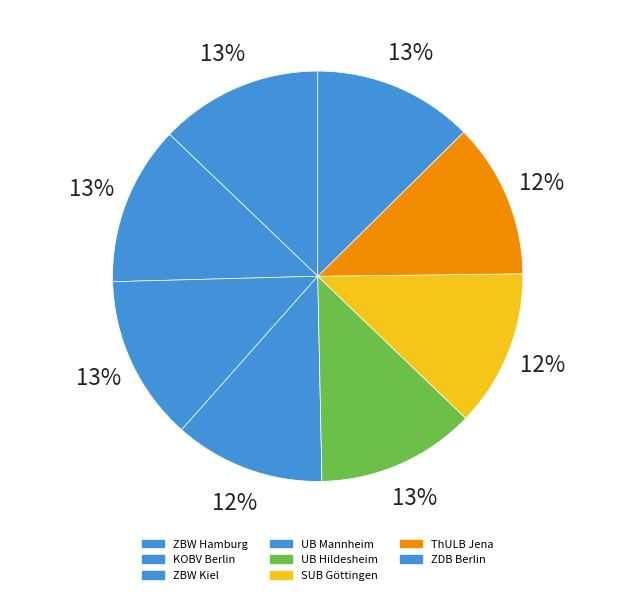

What is the ratio of the value at ZBW Kiel to the value at ZDB Berlin?

1.0